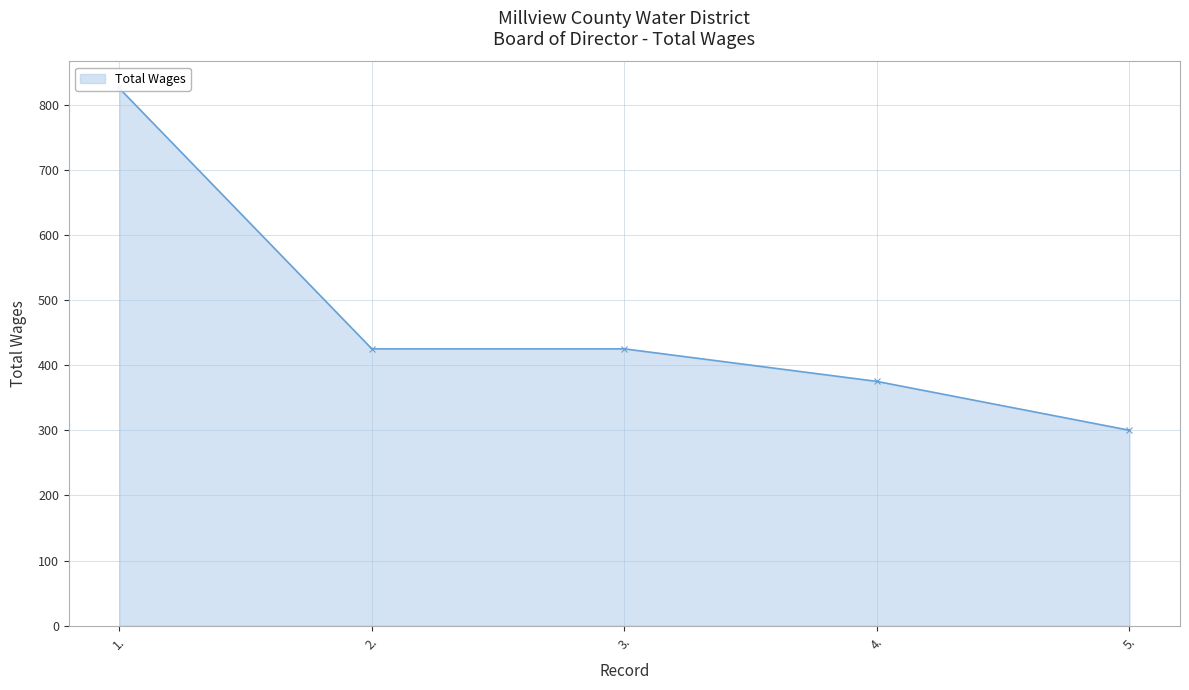

Does the chart display data point markers on the line(s)?

Yes